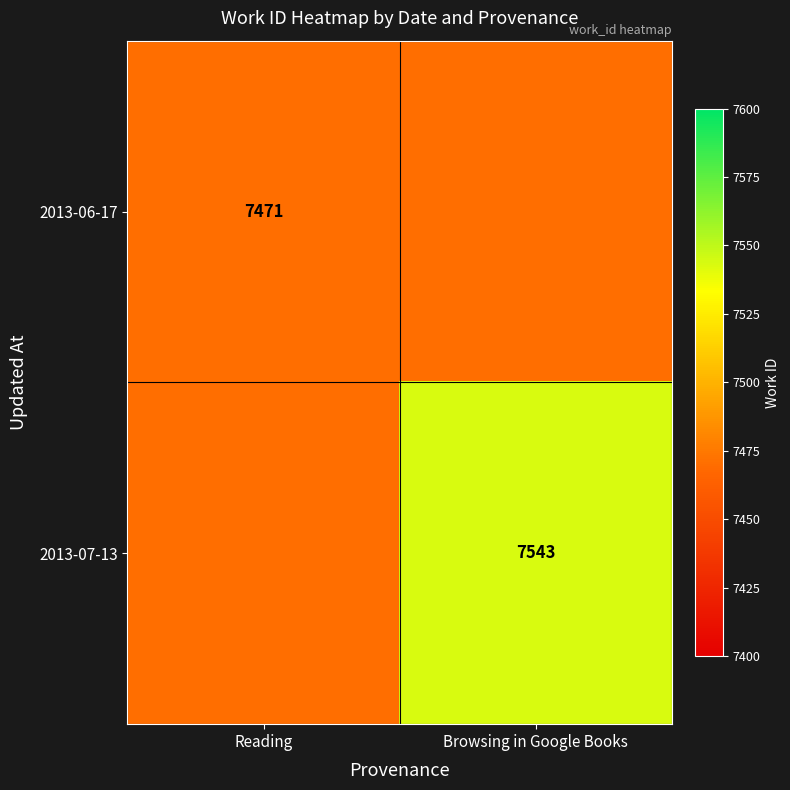

The value of 2013-07-13 at Browsing in Google Books is 7543. True or false?

True